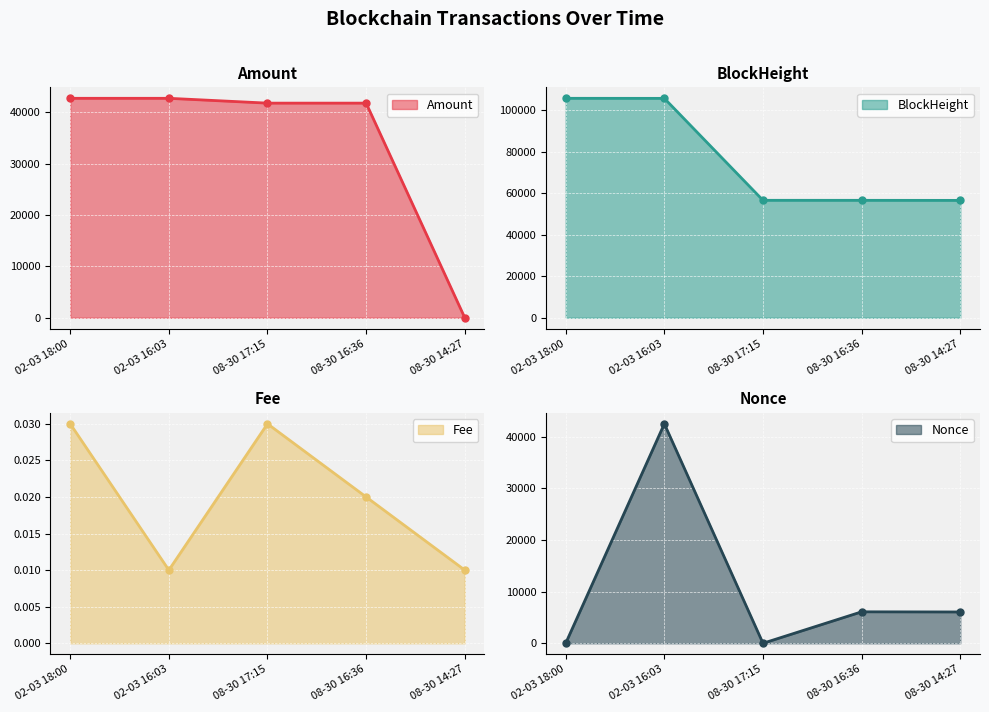

What are all the series names shown in the legend?

Amount, BlockHeight, Fee, Nonce